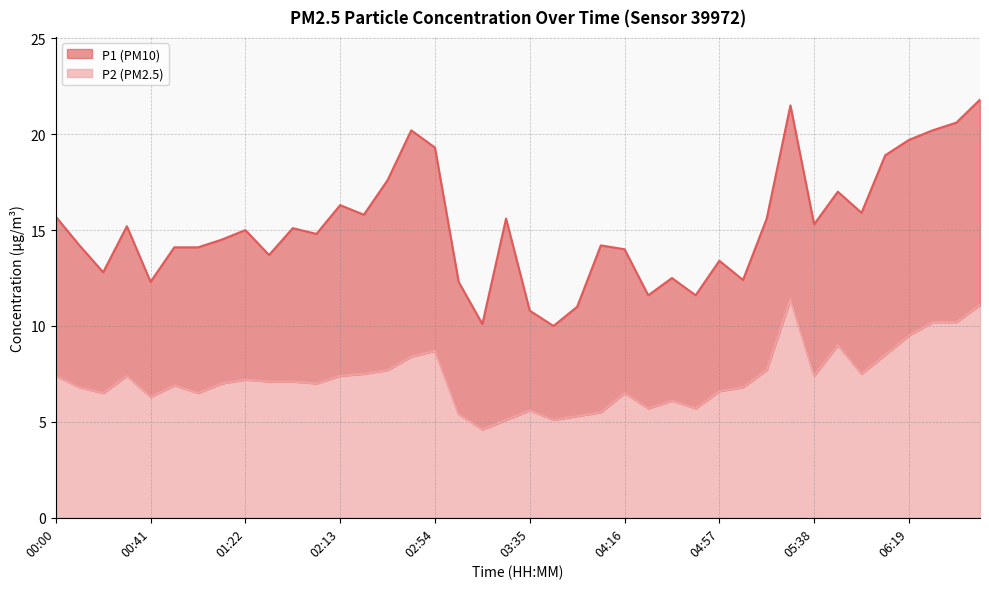

True or false: P1 has more than 1 interior local peaks.

True